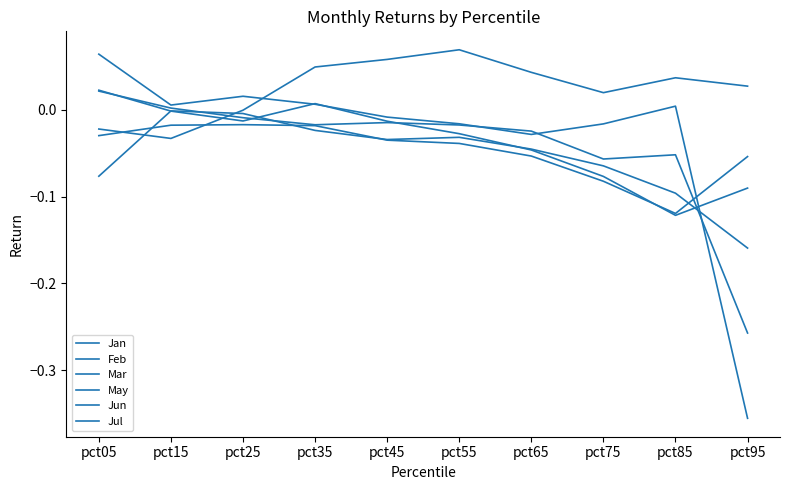

How many lines are shown in the chart?

6